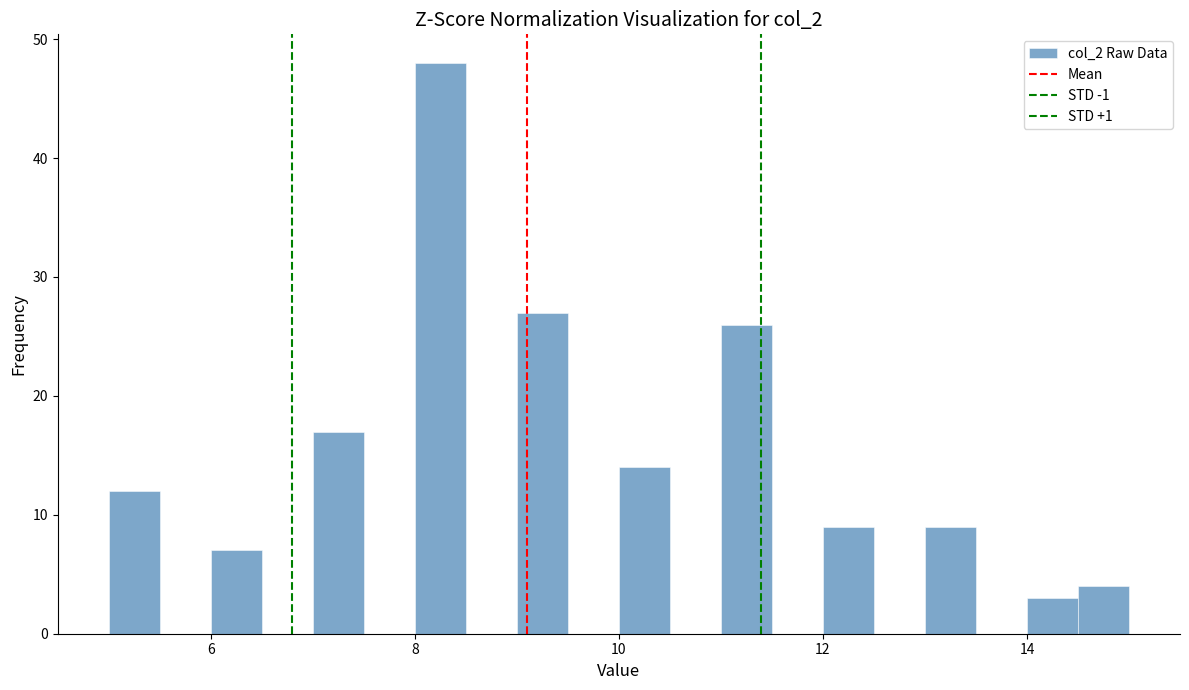

Read against the x-axis, roughly where is the centre of the tallest bar?

8.2